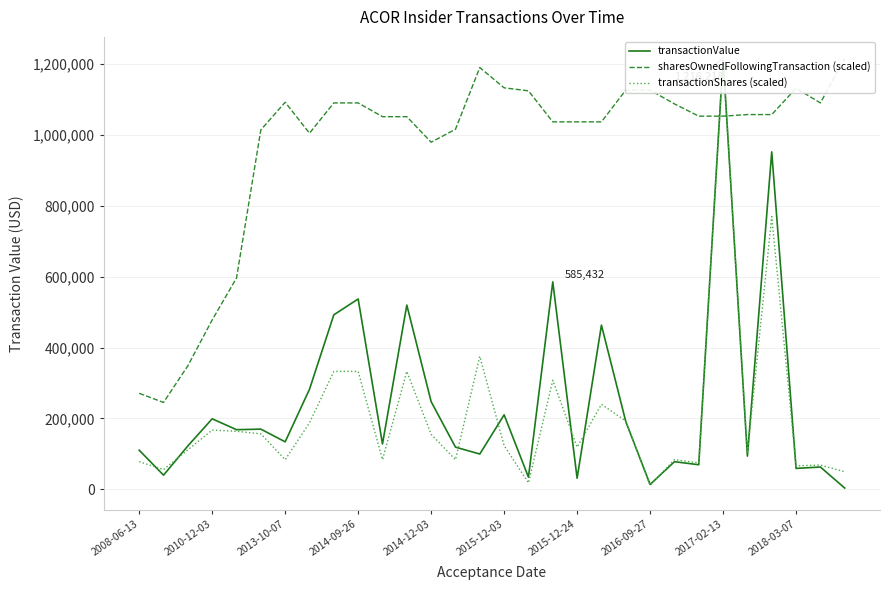

What are all the series names shown in the legend?

transactionValue, sharesOwnedFollowingTransaction (scaled), transactionShares (scaled)